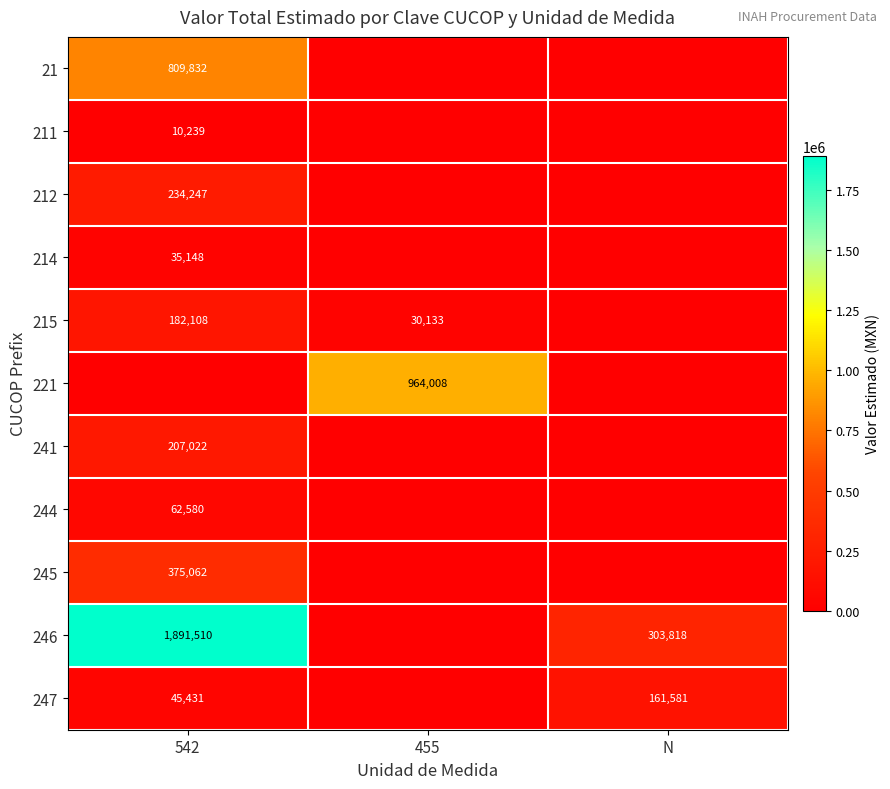

What is the difference between the 246 values at N and 542?

1587692